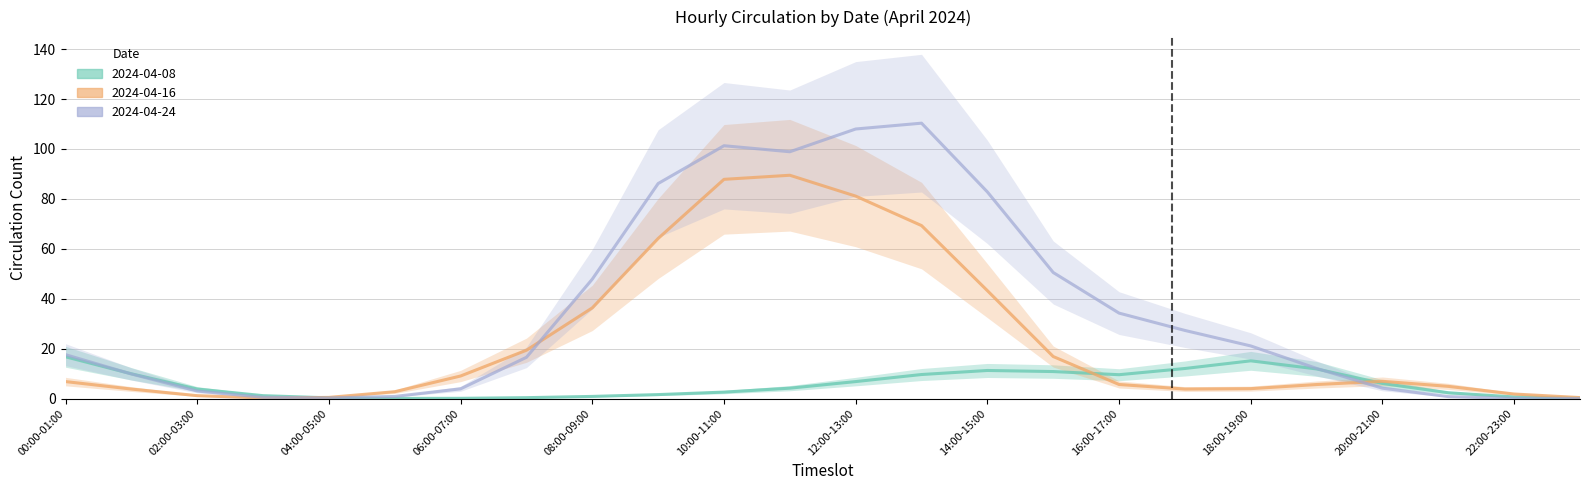

After their last crossing, which series has the higher values: 2024-04-08 or 2024-04-24?

2024-04-08